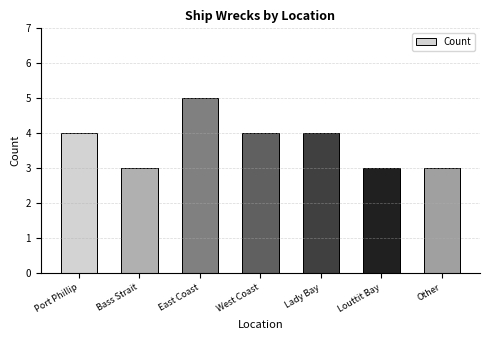

How many data points are less than 4?

3